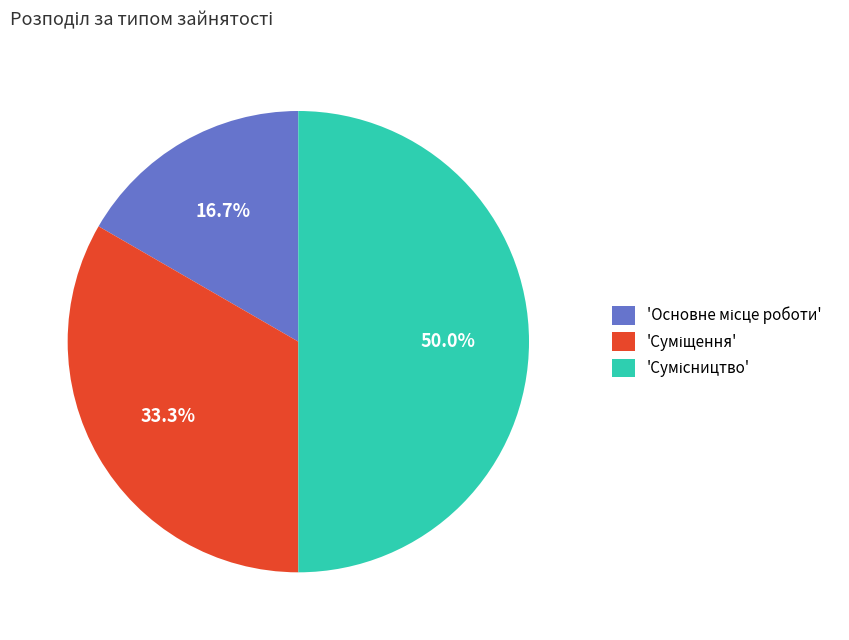

How many segments does this pie chart have?

3